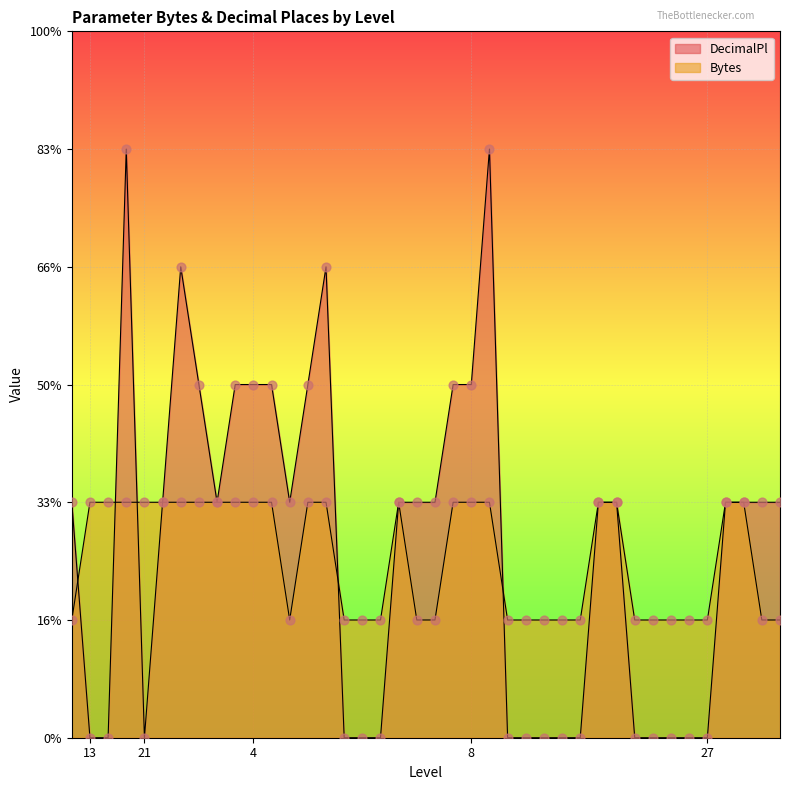

What are all the series names shown in the legend?

DecimalPl, Bytes